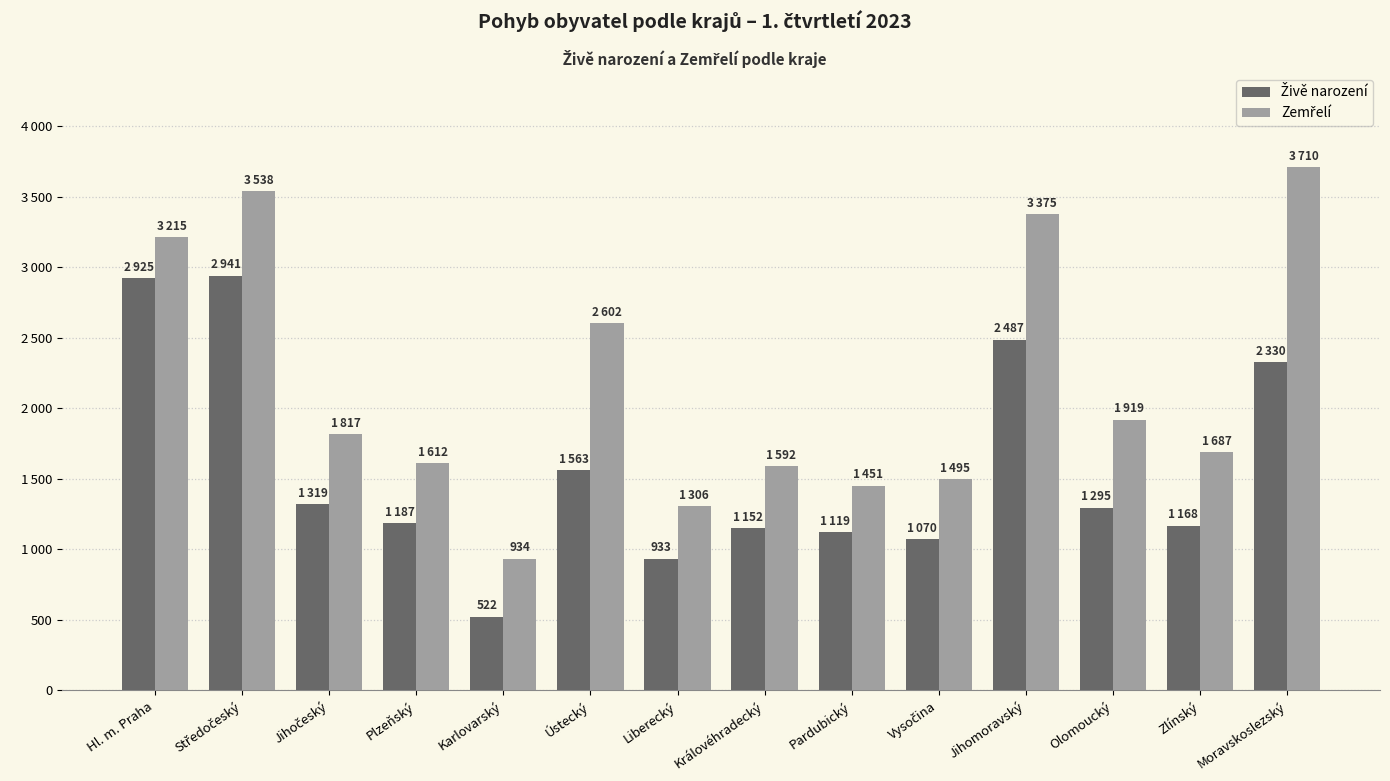

Does the chart contain stacked bars?

No